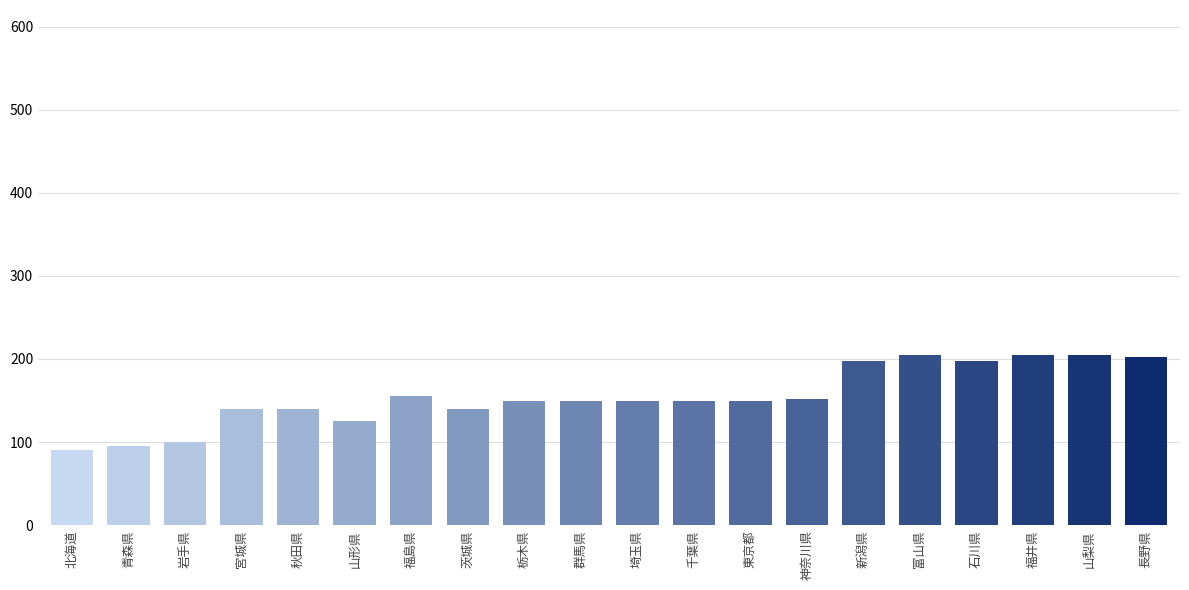

Are the bars grouped side by side (vs. stacked)?

No